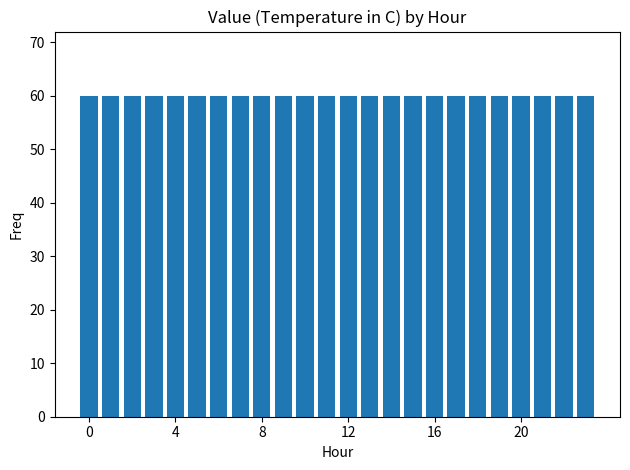

Which label corresponds to the largest value in the chart?

23